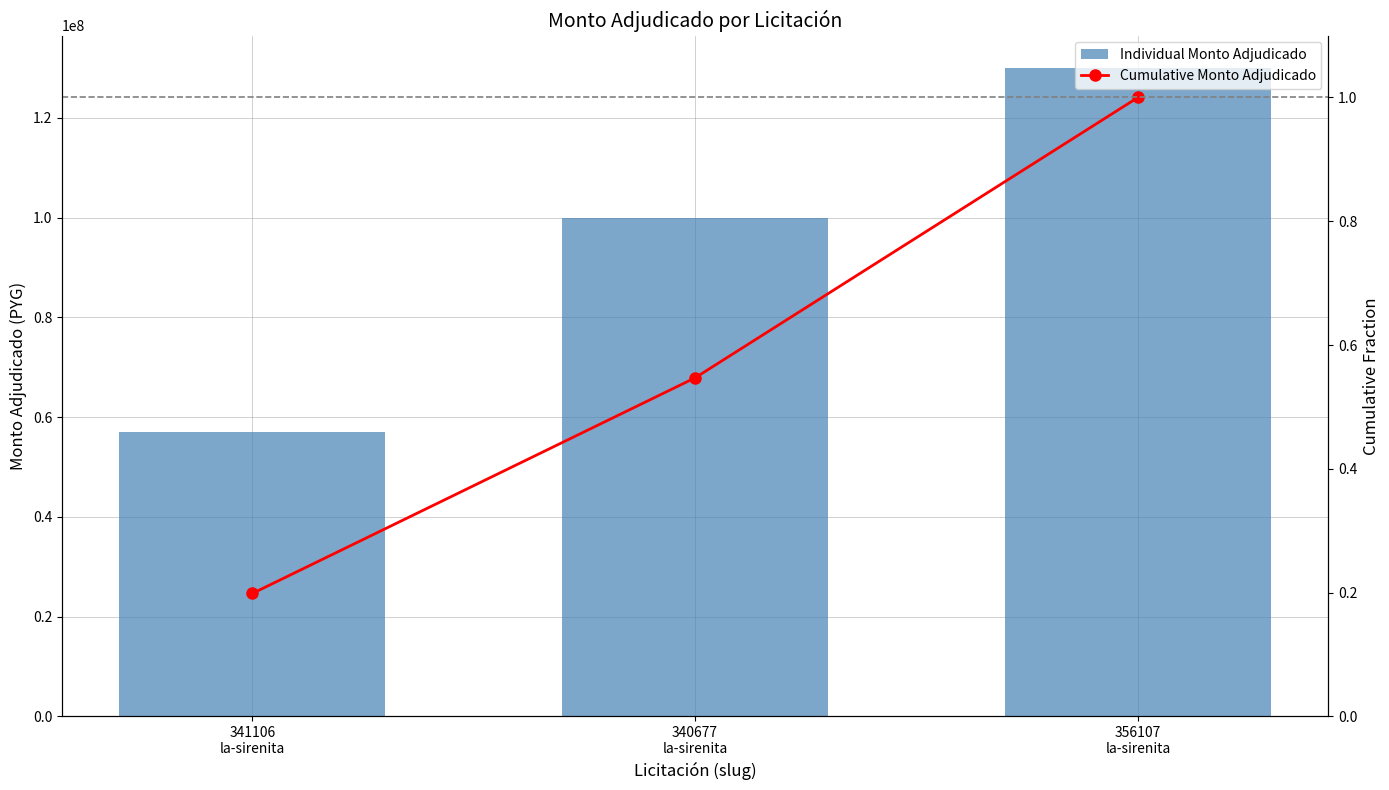

True or false: Cumulative Monto Adjudicado has a value of 1.0 at 356107
la-sirenita.

True